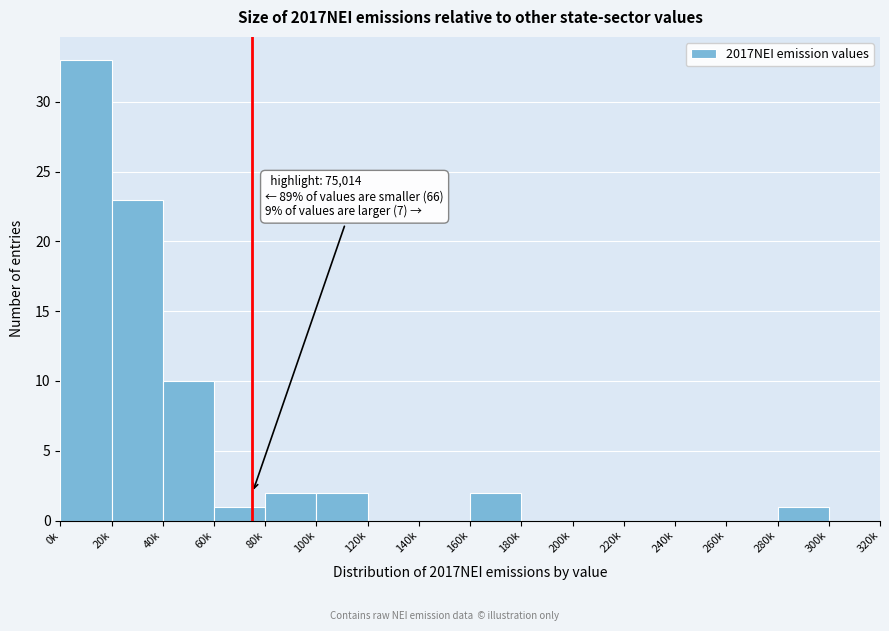

Reading right to left, transcribe all the data shown in this chart.

300k=0	280k=1	260k=0	240k=0	220k=0	200k=0	180k=0	160k=2	140k=0	120k=0	100k=2	80k=2	60k=1	40k=10	20k=23	0k=33